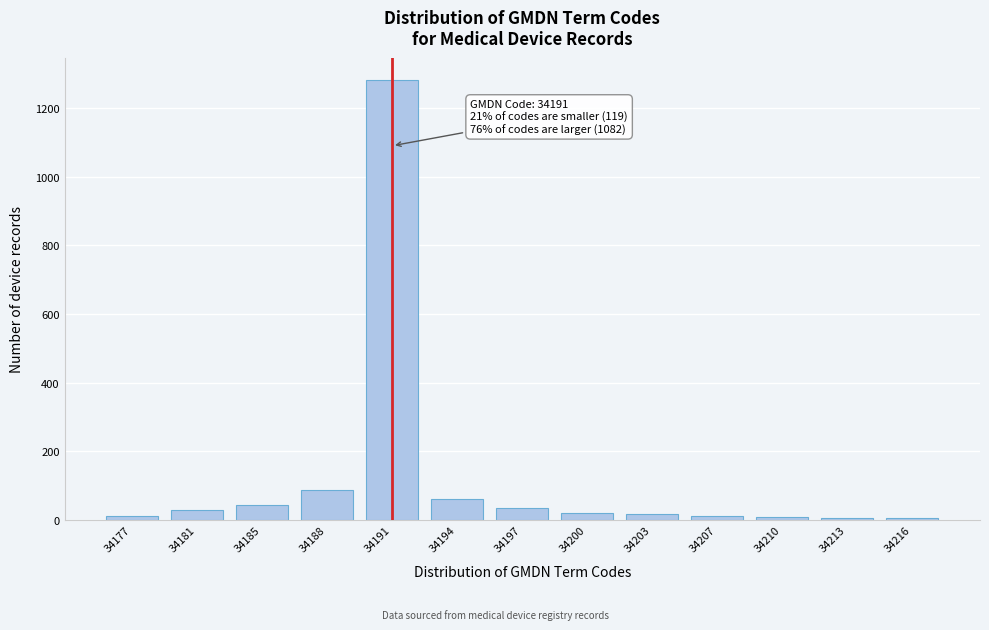

At which category does the chart reach its peak across all series?

34191